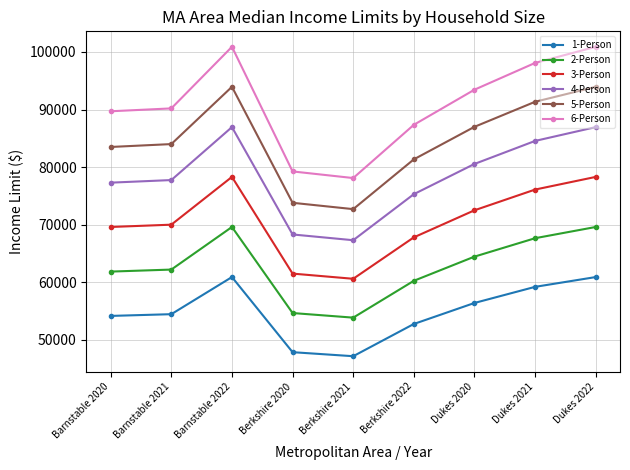

Which series has the largest range (max minus min)?

6-Person